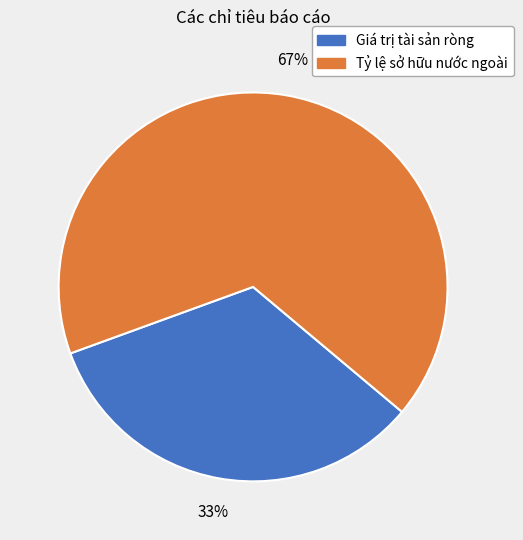

To the nearest percent, what percentage of the pie is Tỷ lệ sở hữu nước ngoài?

67%